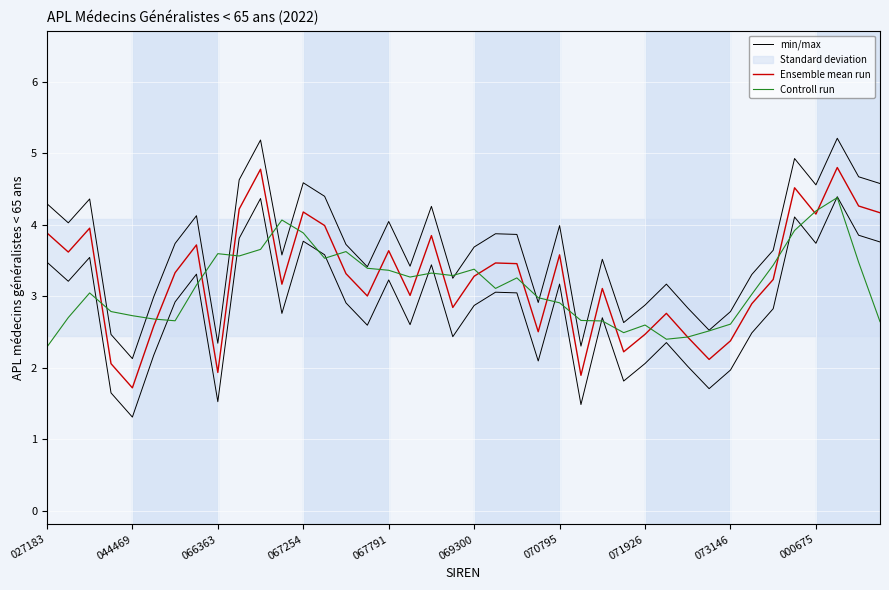

Which series has the largest total across all categories?

min/max